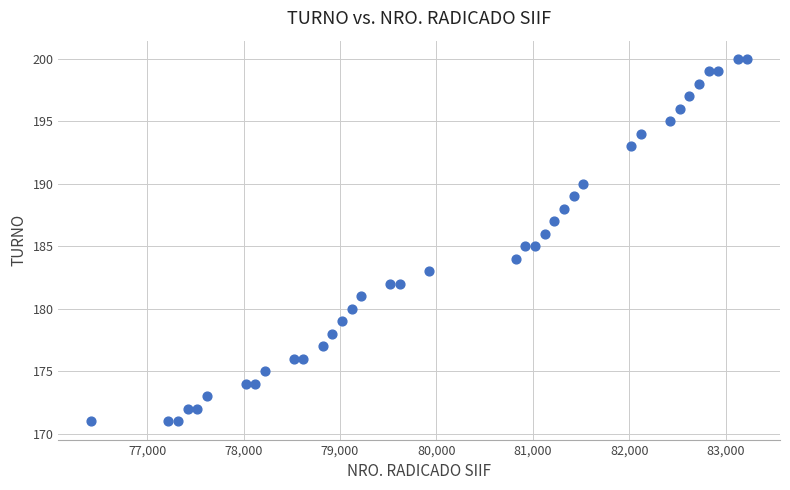

What is the range of X values (max minus min)?

6800